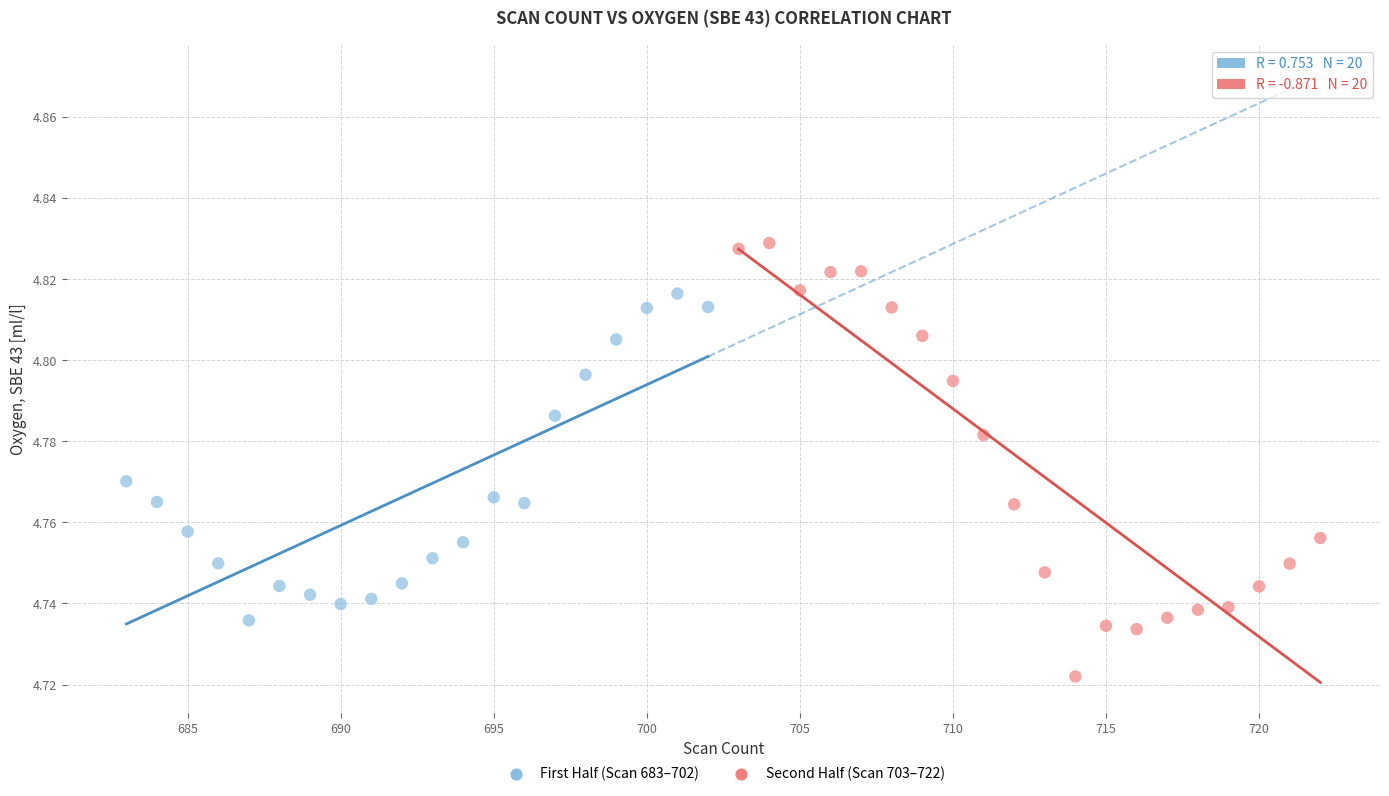

What are all the series names shown in the legend?

First Half (Scan 683–702), Second Half (Scan 703–722)